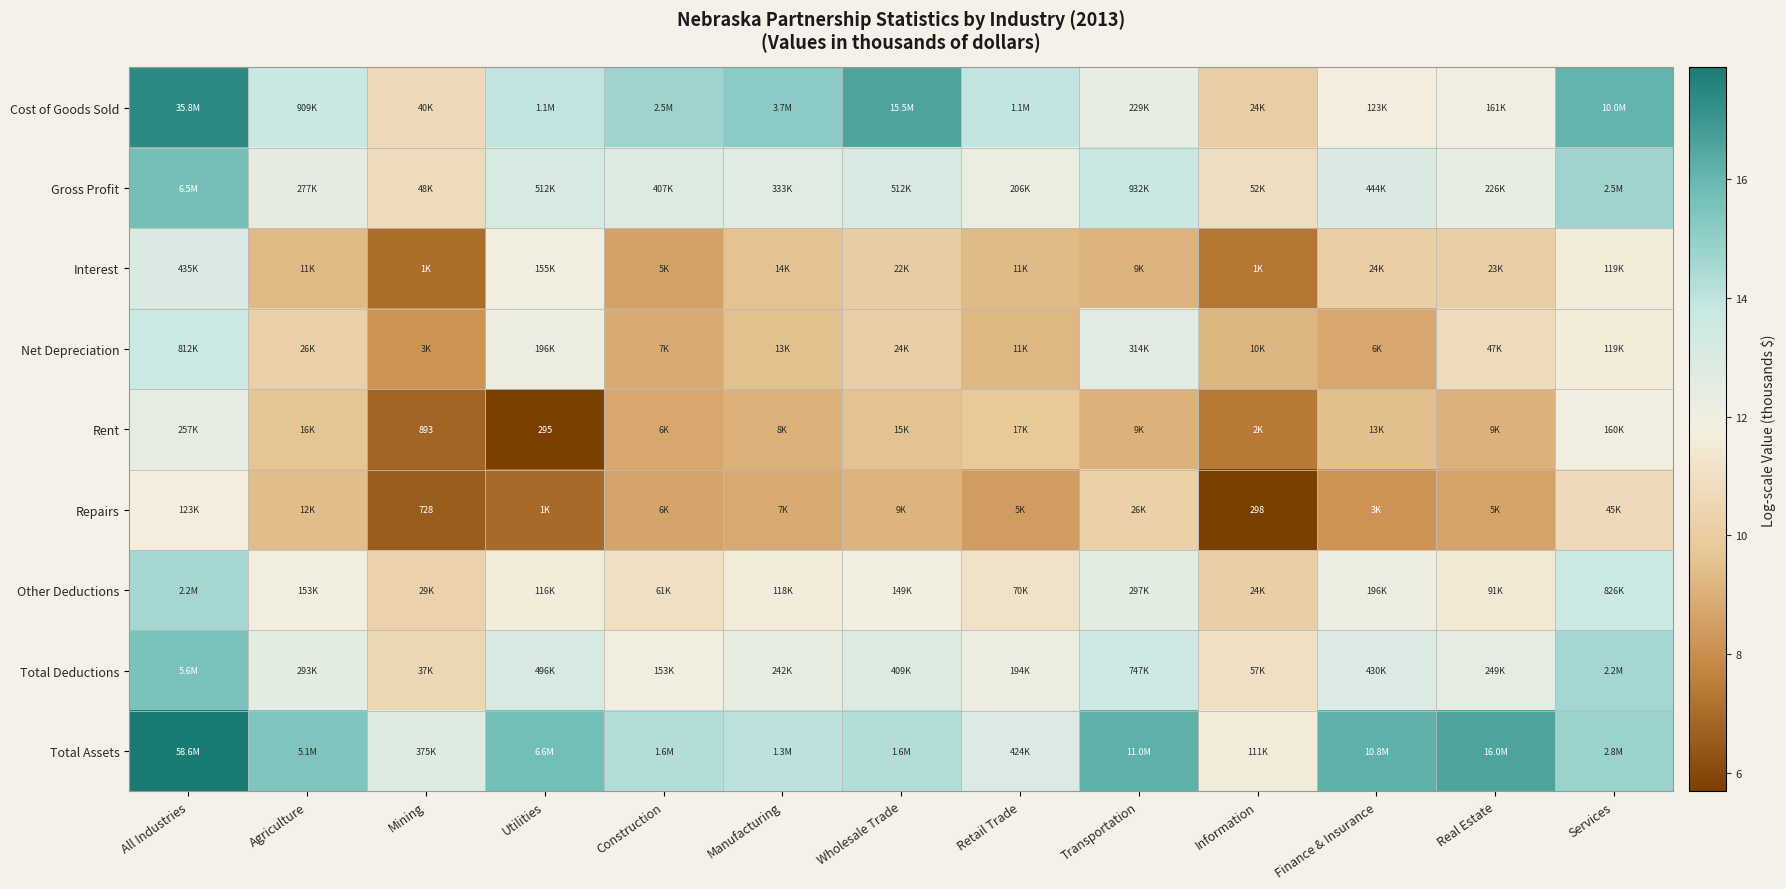

Is the value of Total Deductions at Utilities greater than the value of Net Depreciation at Transportation?

Yes